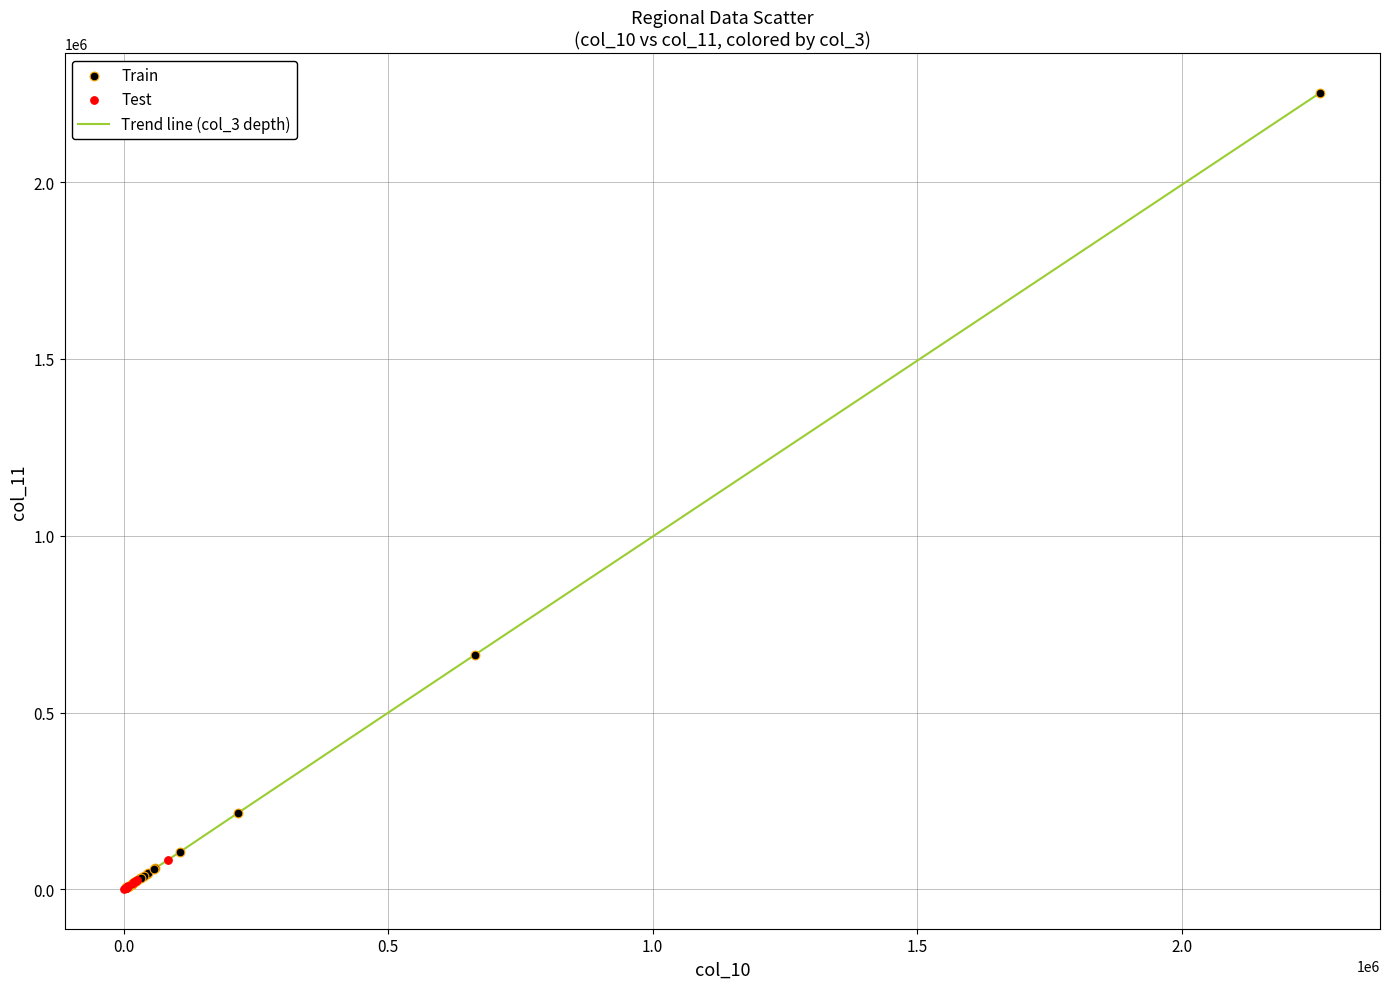

What is the greatest value displayed?

2252830